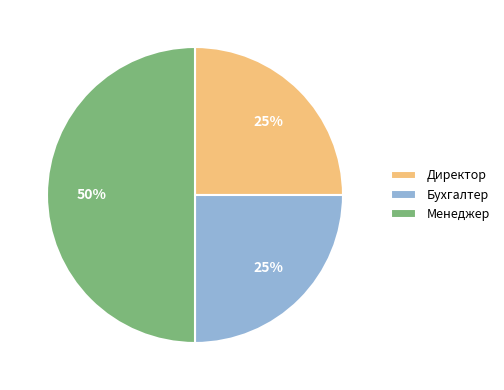

What is the largest slice in the pie chart?

Менеджер